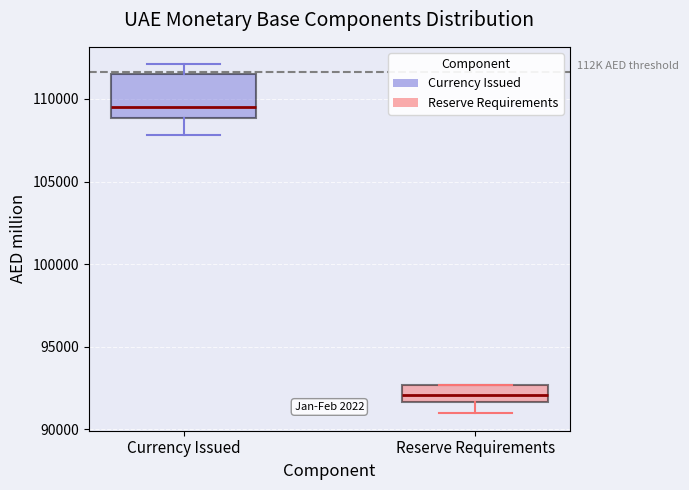

Reading left to right, read every box against the y-axis: the position of its median line, the range the box covers, and the ends of its whiskers. The values are not printed on the chart, so give them approximately, as read against the axis.

Currency Issued: median 109500, box 109000 to 111500, whiskers 108000 to 112000
Reserve Requirements: median 92000, box 91500 to 92500, whiskers 91000 to 92500